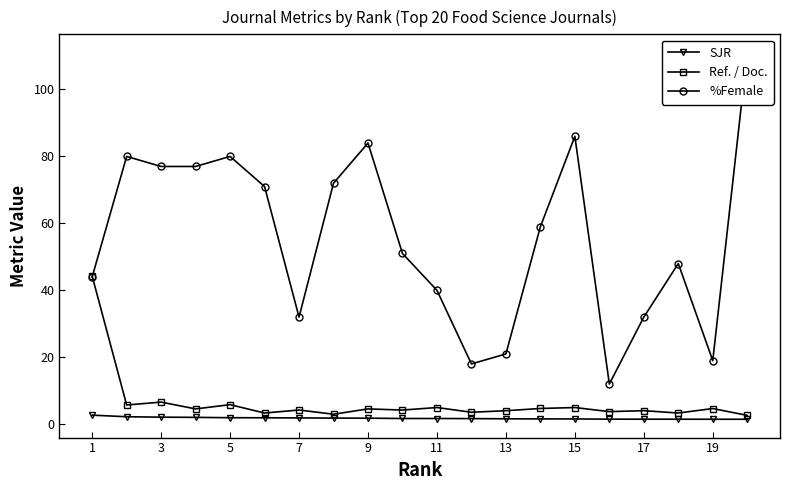

Is the value of SJR at 11 greater than the value of Ref. / Doc. at 1?

No